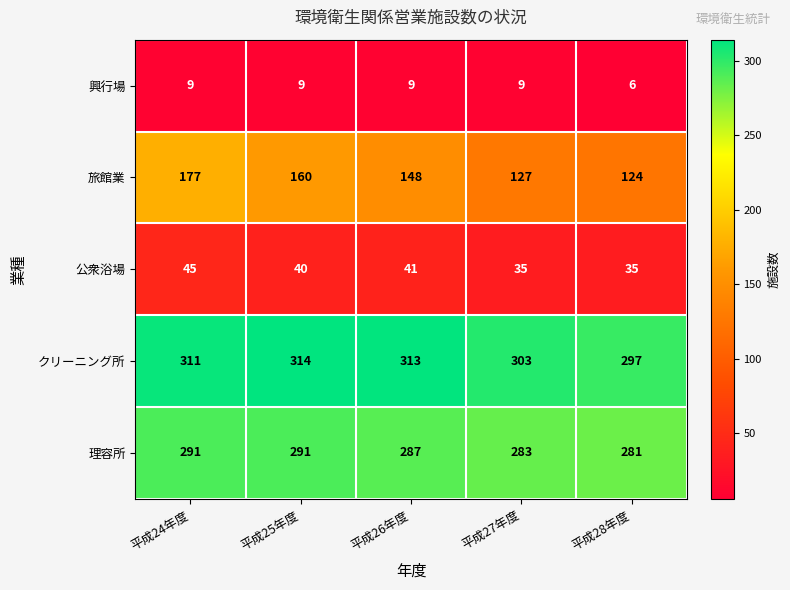

Reading left to right, extract all data points from this chart.

興行場: 9	9	9	9	6
旅館業: 177	160	148	127	124
公衆浴場: 45	40	41	35	35
クリーニング所: 311	314	313	303	297
理容所: 291	291	287	283	281